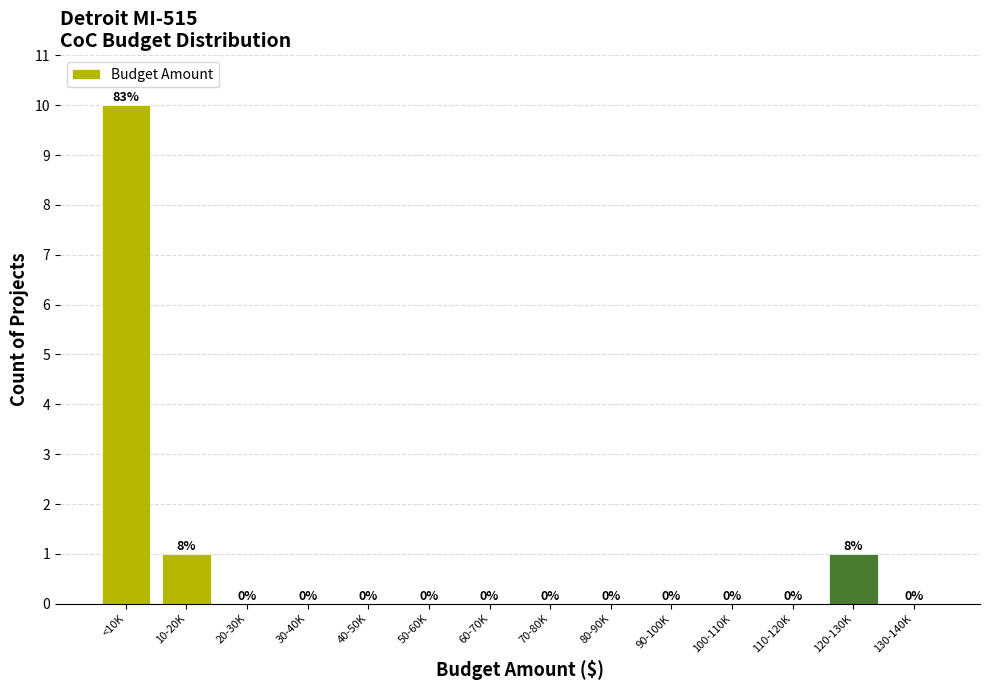

Reading right to left, list all the values displayed in this chart.

130-140K=0	120-130K=1	110-120K=0	100-110K=0	90-100K=0	80-90K=0	70-80K=0	60-70K=0	50-60K=0	40-50K=0	30-40K=0	20-30K=0	10-20K=1	<10K=10